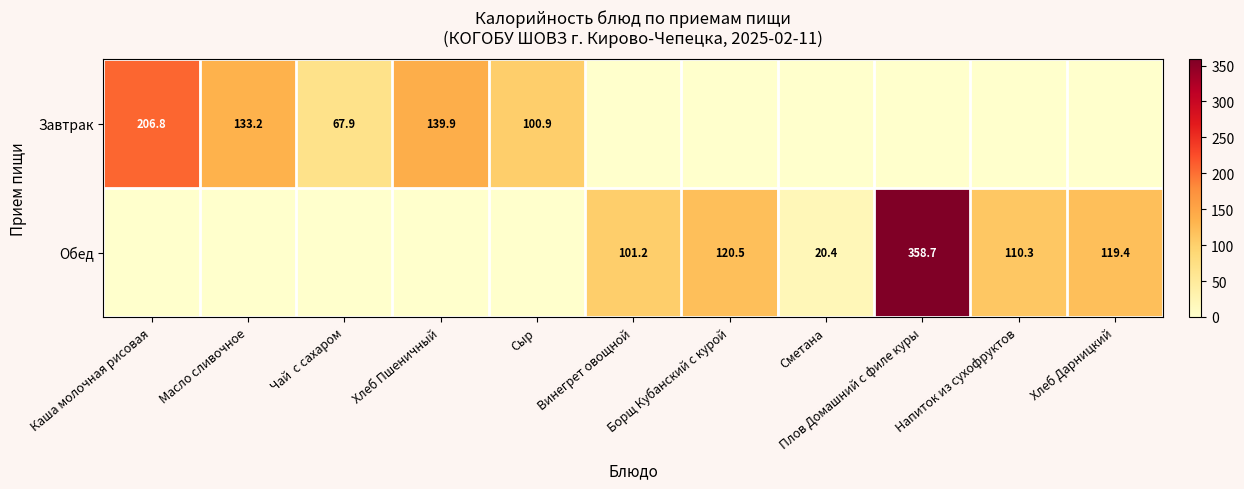

How many categories are shown in the chart?

11